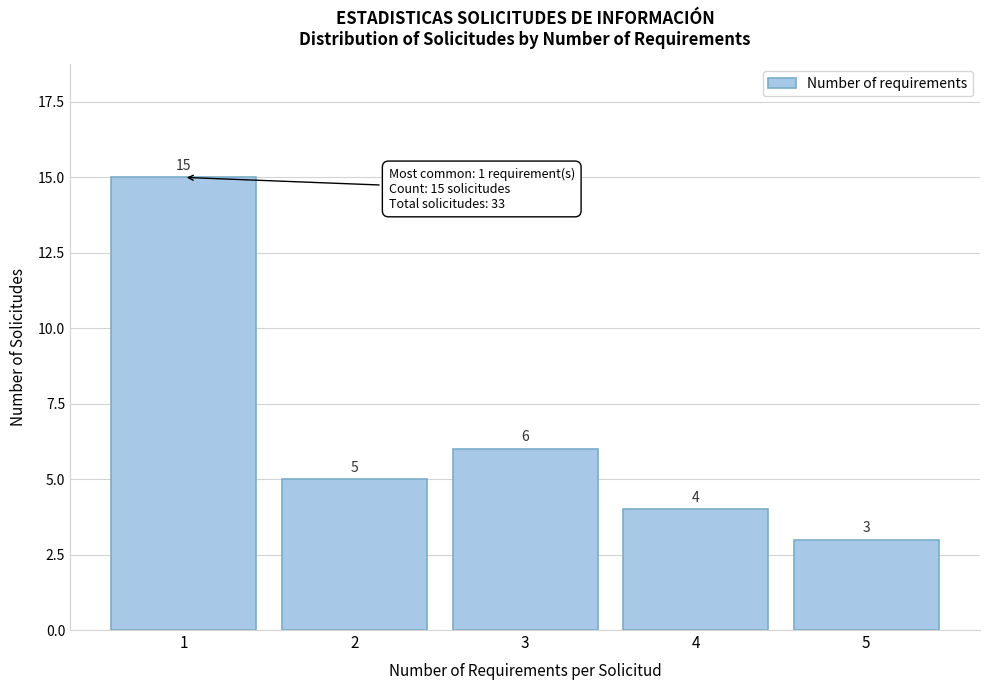

Reading left to right, what are all the values shown in this chart?

15	5	6	4	3